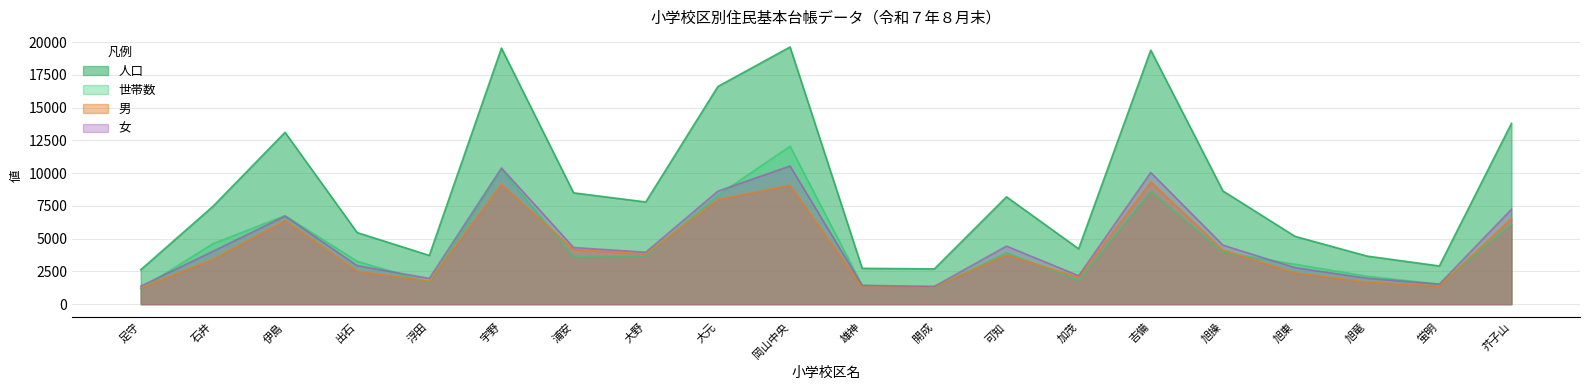

Reading left to right, extract all data points from this chart.

世帯数: 1181	4614	6757	3271	1658	10275	3607	3676	8308	12050	1434	1268	3926	1819	8596	3957	3045	2131	1524	6092
人口: 2626	7458	13109	5462	3721	19531	8493	7797	16607	19621	2735	2691	8189	4226	19379	8636	5174	3666	2915	13793
男: 1247	3423	6388	2521	1754	9139	4169	3830	7983	9076	1299	1333	3757	2053	9331	4130	2384	1688	1382	6548
女: 1379	4035	6721	2941	1967	10392	4324	3967	8624	10545	1436	1358	4432	2173	10048	4506	2790	1978	1533	7245